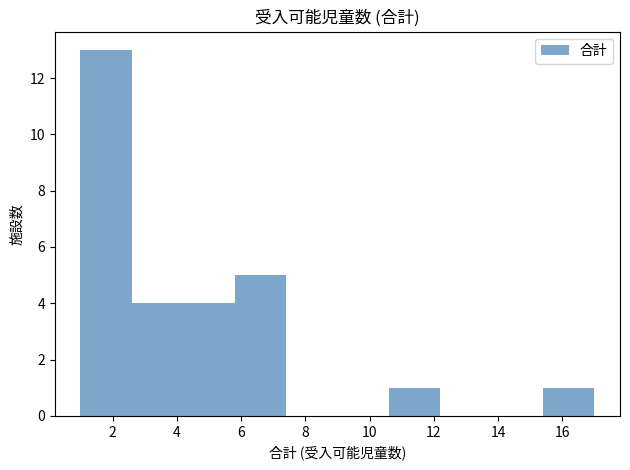

Over which range of the x-axis is the bar tallest?

1.0 to 2.6